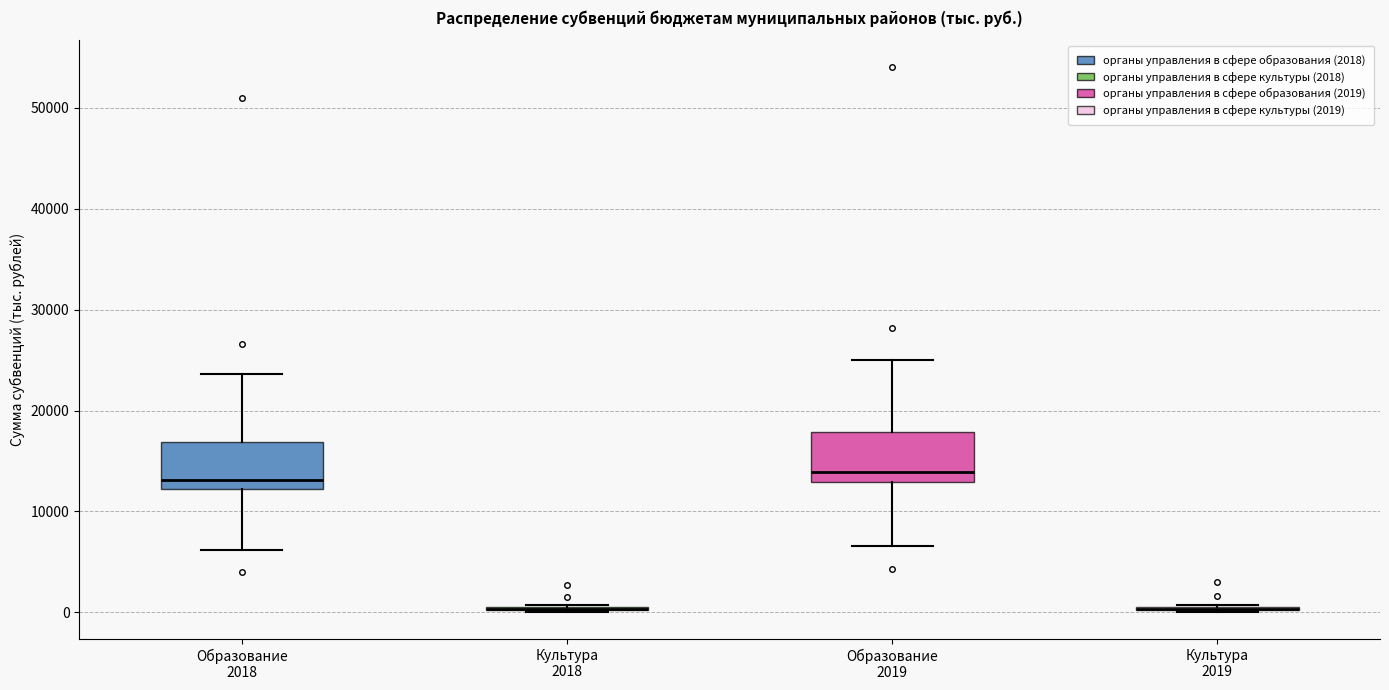

Reading left to right, transcribe this box plot: for each box, give where its median line is, the range the box spans, and where its two whiskers end, as read against the y-axis. The values are not printed on the chart, so give them approximately, as read against the axis.

Образование 2018: median 13000, box 12000 to 17000, whiskers 6000 to 24000
Культура 2018: box collapsed to a line at 0, whiskers 0 to 1000
Образование 2019: median 14000, box 13000 to 18000, whiskers 7000 to 25000
Культура 2019: box collapsed to a line at 0, whiskers 0 to 1000